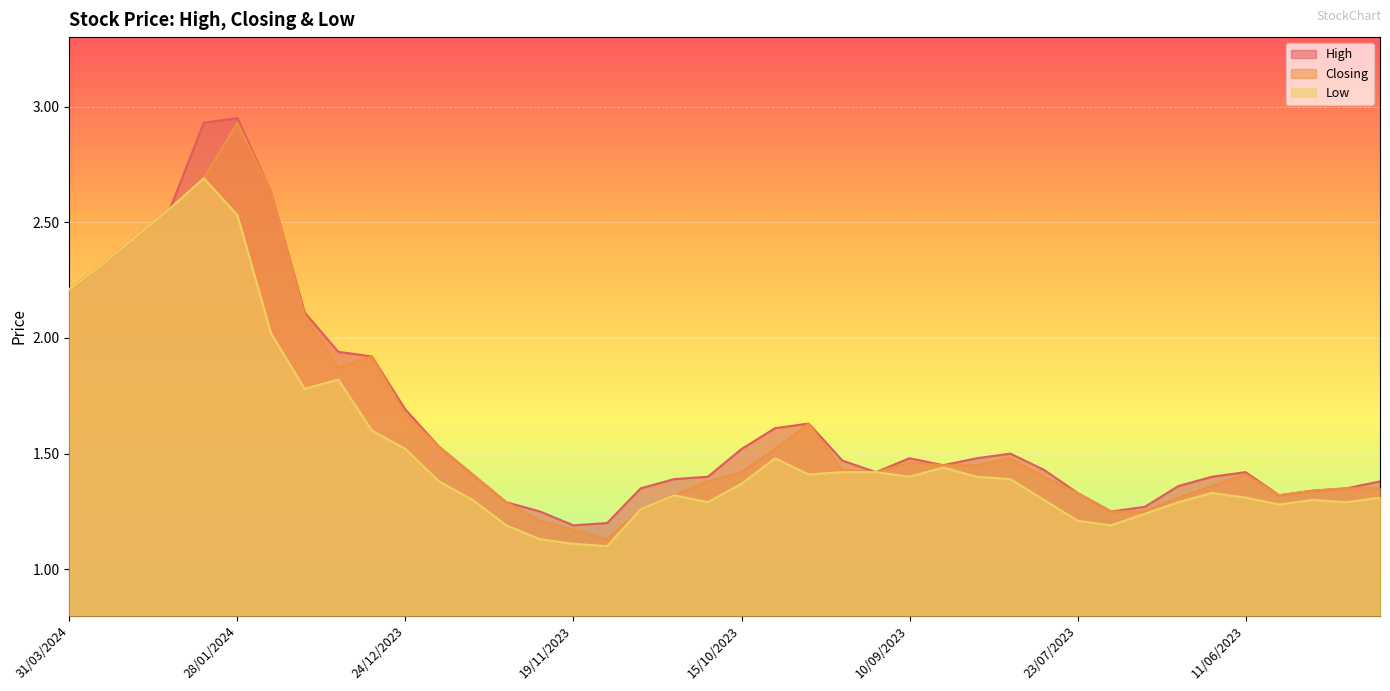

How many lines are shown in the chart?

3